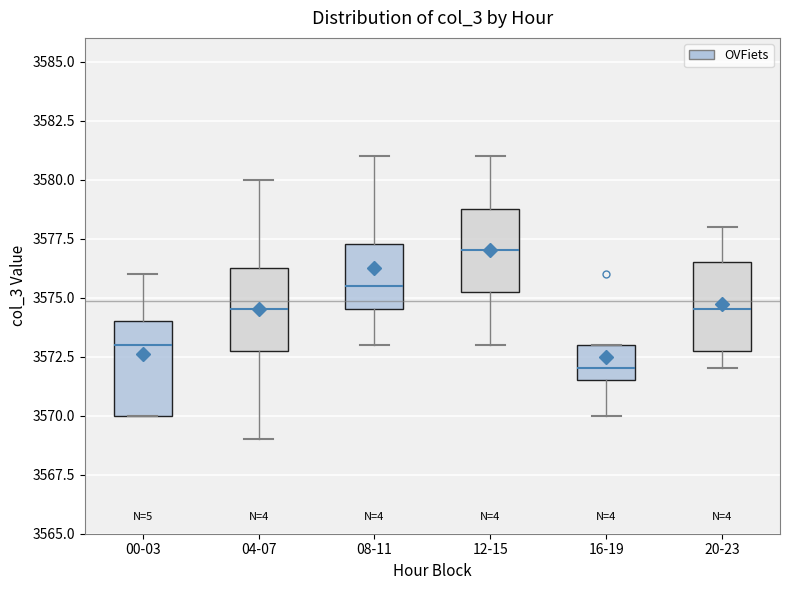

Where is the upper edge of the box for 08-11 on the y-axis? The values are not printed on the chart, so give them approximately, as read against the axis.

3577.5